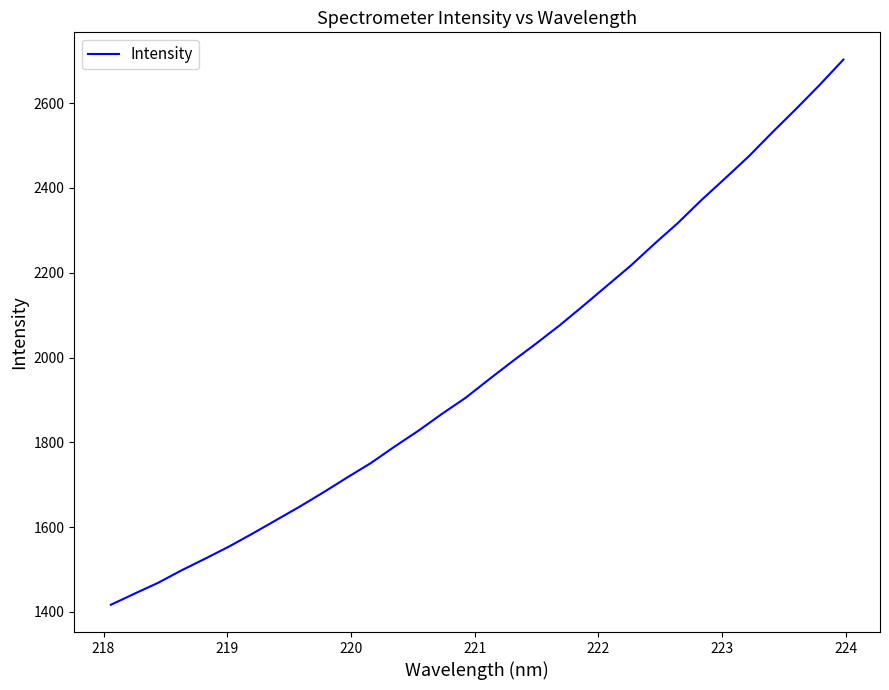

Is this an area chart (filled region under the line)?

No